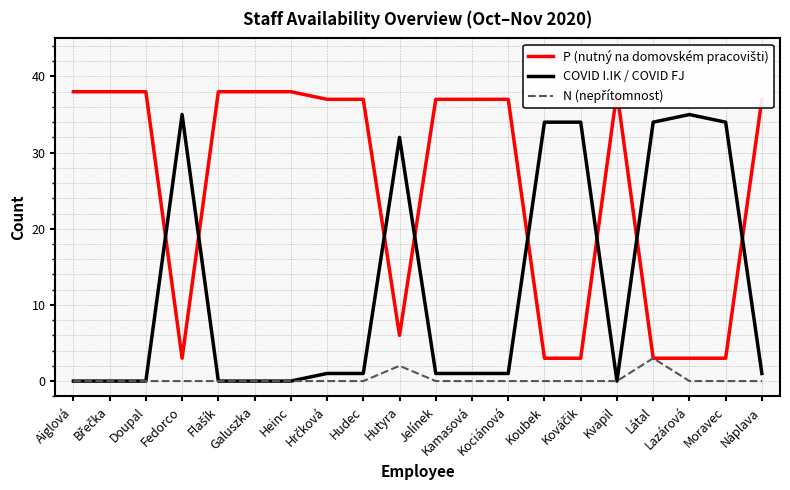

What is the maximum value for N (nepřítomnost)?

3